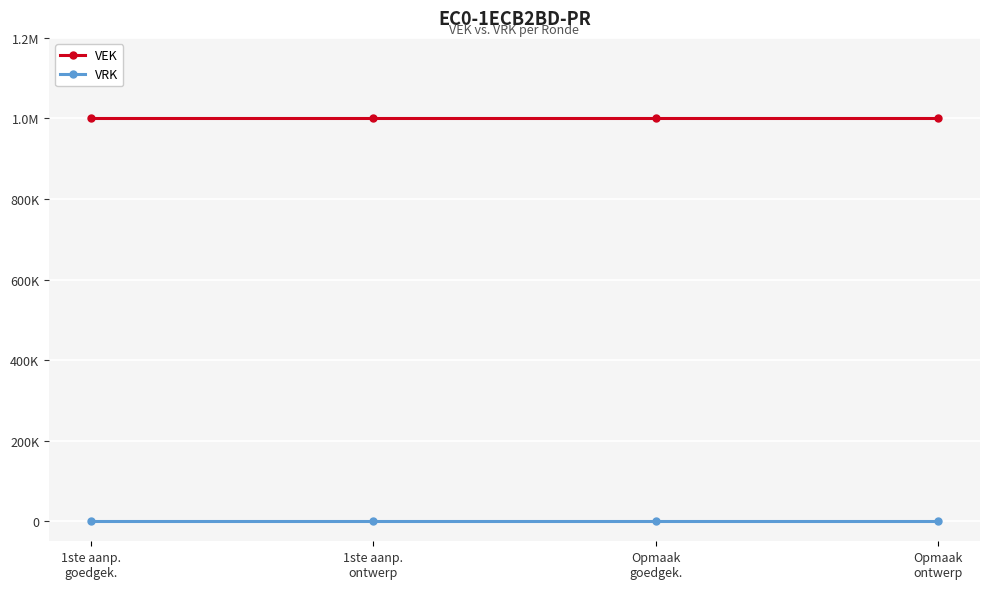

What is the difference between the highest and lowest values at 1ste aanp.
ontwerp?

1000000